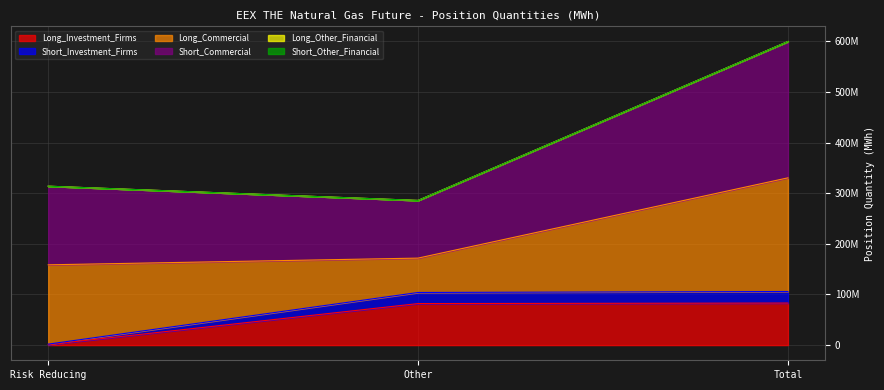

Where is Short_Investment_Firms nearest to the value 53894302?

Other